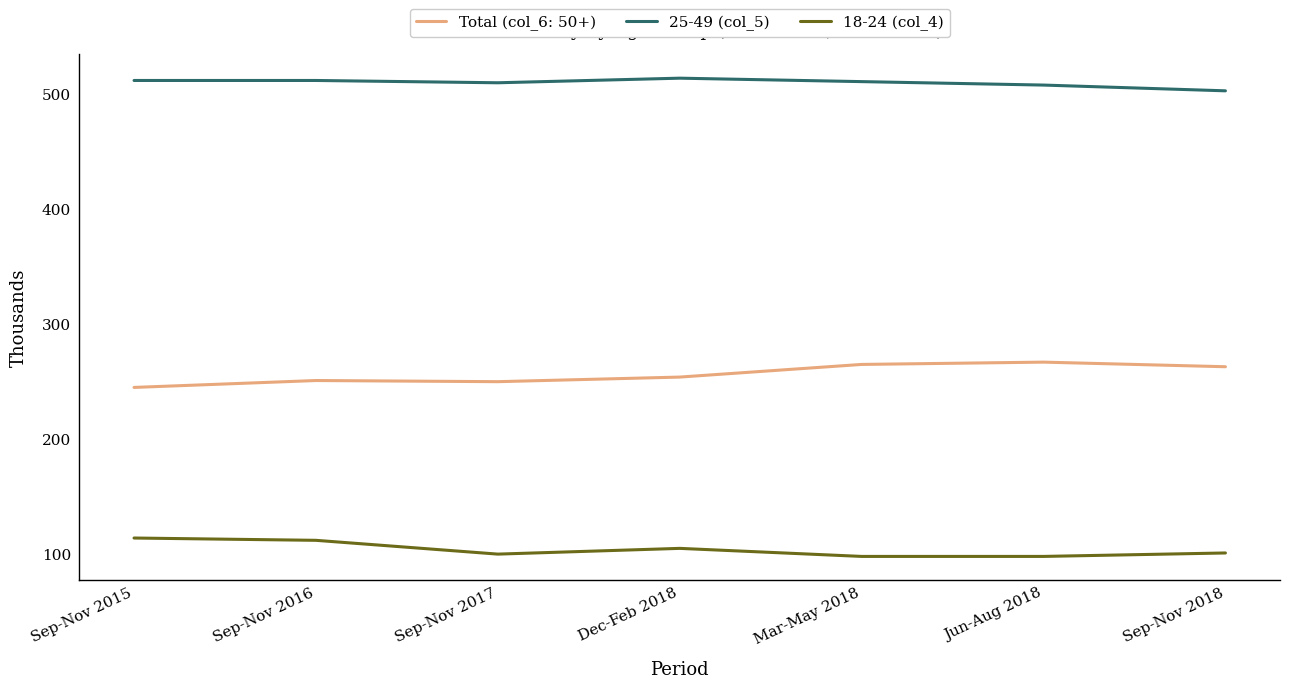

What is the minimum value for 25-49 (col_5)?

503